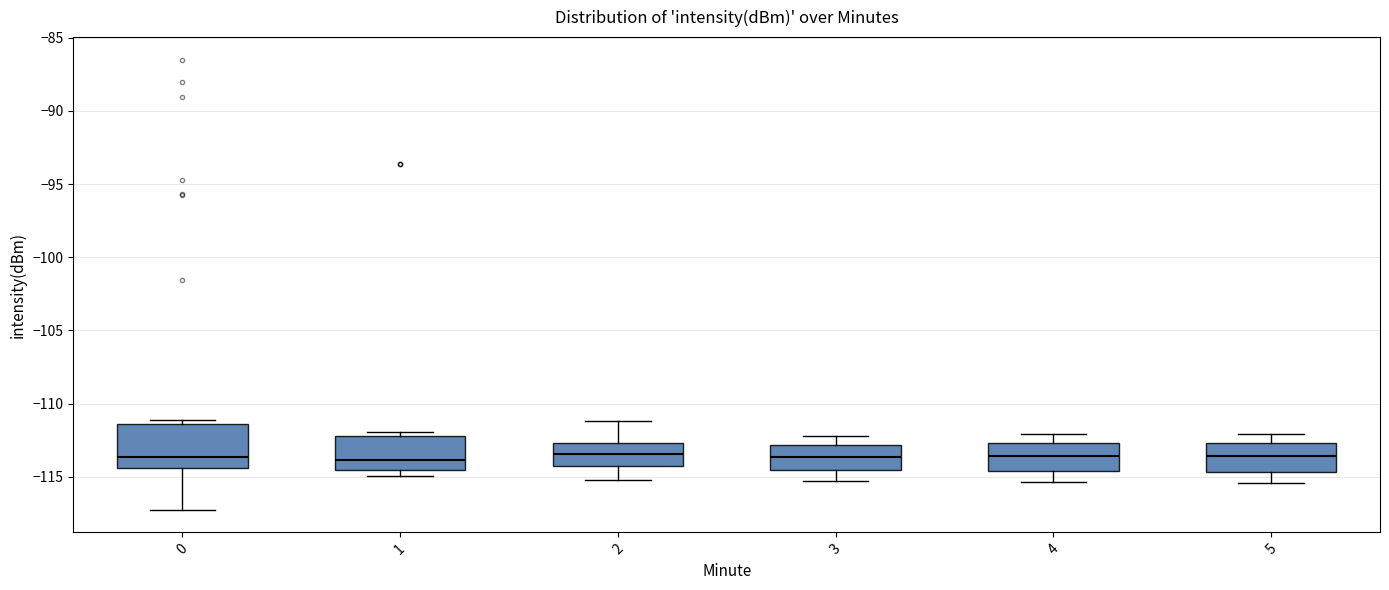

Reading left to right, read every box against the y-axis: the position of its median line, the range the box covers, and the ends of its whiskers. The values are not printed on the chart, so give them approximately, as read against the axis.

0: median -113.5, box -114.5 to -111.5, whiskers -117.5 to -111.0
1: median -114.0, box -114.5 to -112.0, whiskers -115.0 to -112.0 (just above the box's upper edge)
2: median -113.5, box -114.5 to -112.5, whiskers -115.0 to -111.0
3: median -113.5, box -114.5 to -113.0, whiskers -115.5 to -112.0
4: median -113.5, box -114.5 to -112.5, whiskers -115.5 to -112.0
5: median -113.5, box -114.5 to -112.5, whiskers -115.5 to -112.0